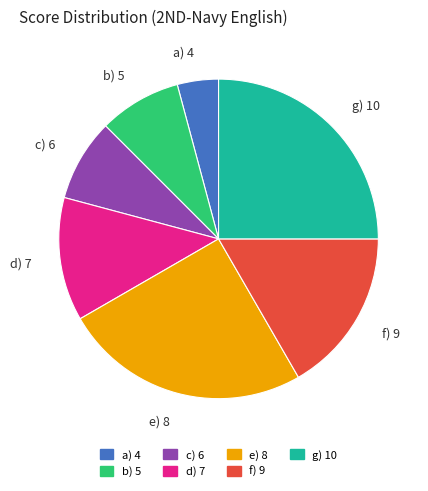

What is the smallest slice in the pie chart?

a) 4